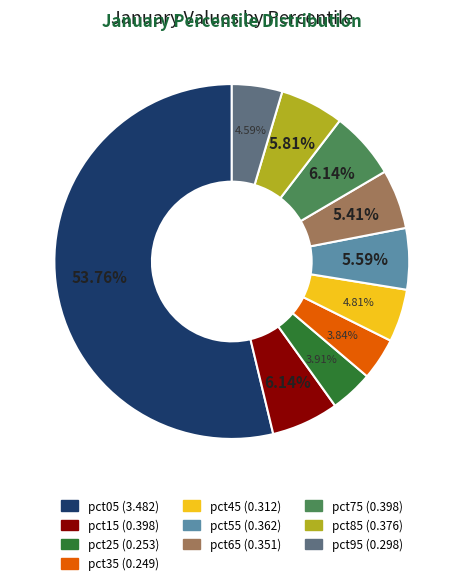

Count the number of slices in the pie.

10